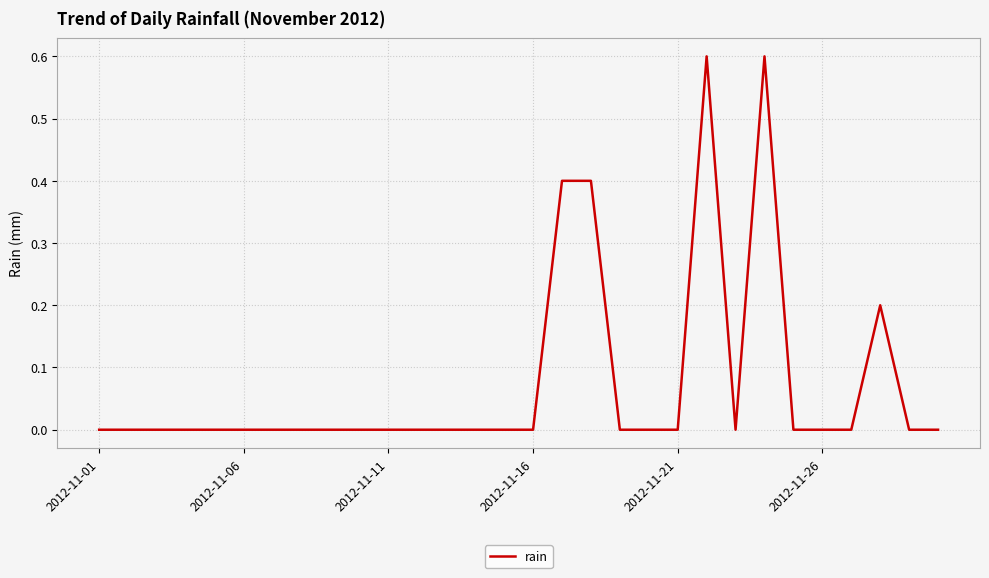

Count the number of data series in this chart.

1